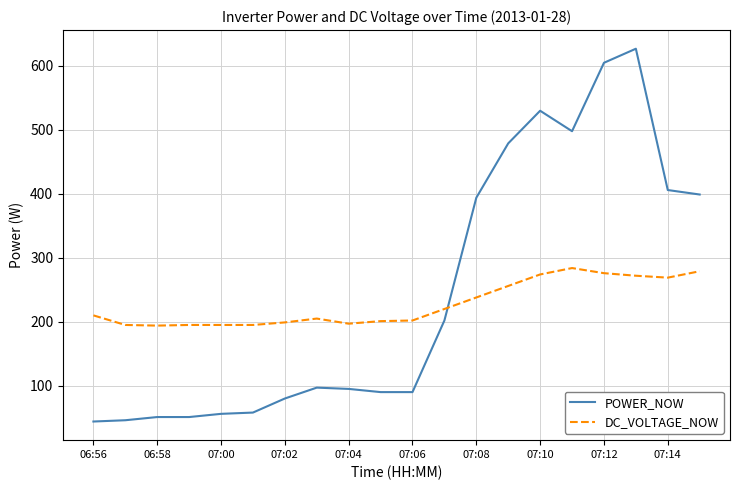

Which series has the widest spread of values?

POWER_NOW